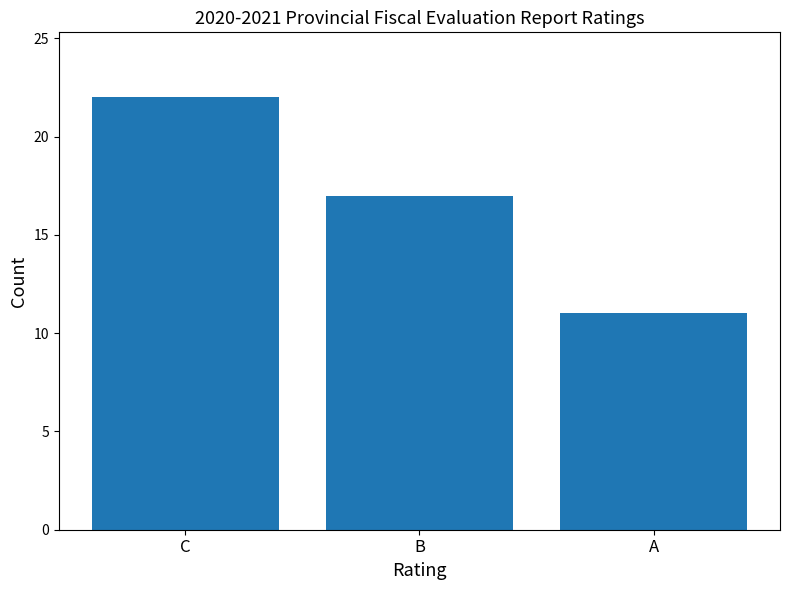

What is the sum of the values at C and B?

39